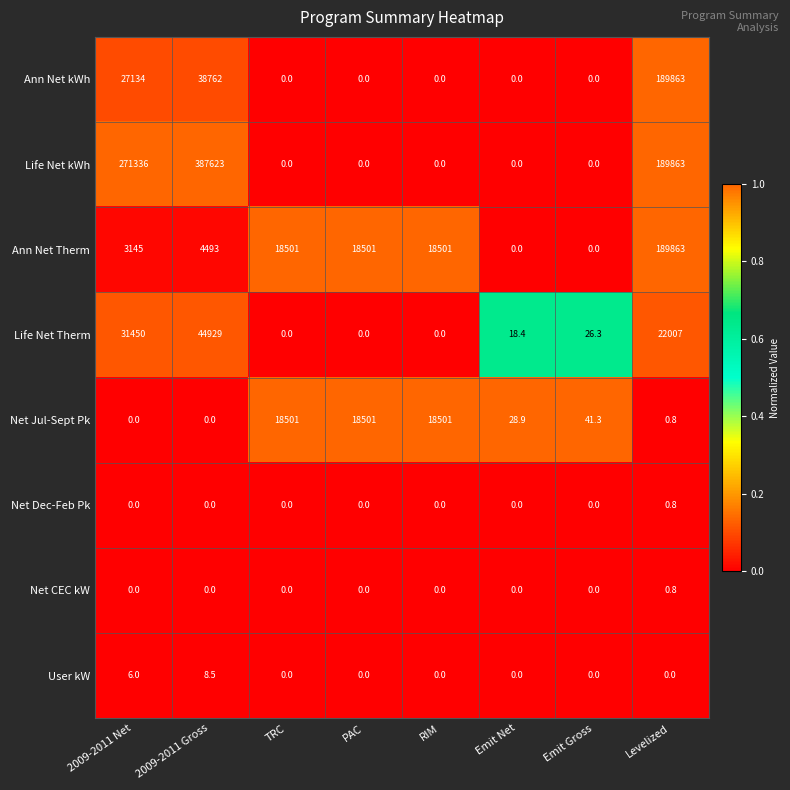

What is the spread (max minus min) of values at RIM?

18501.0